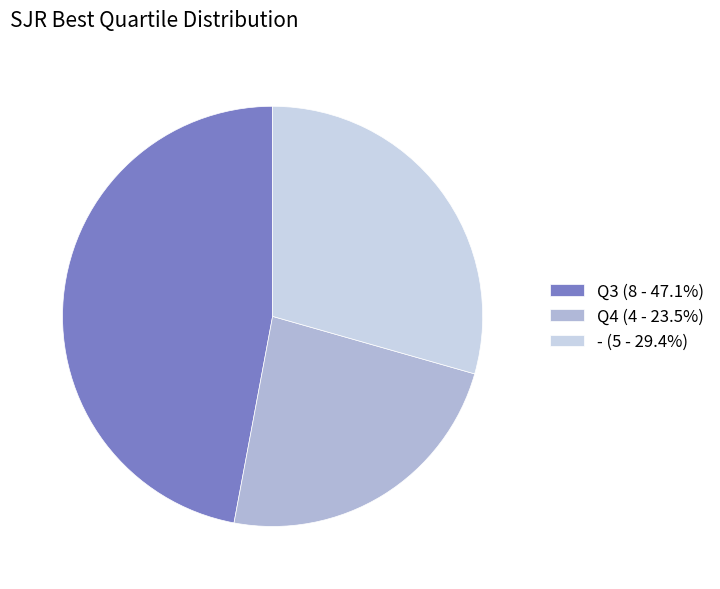

Combined, do - (5 - 29.4%) and Q3 (8 - 47.1%) account for over 50%?

Yes